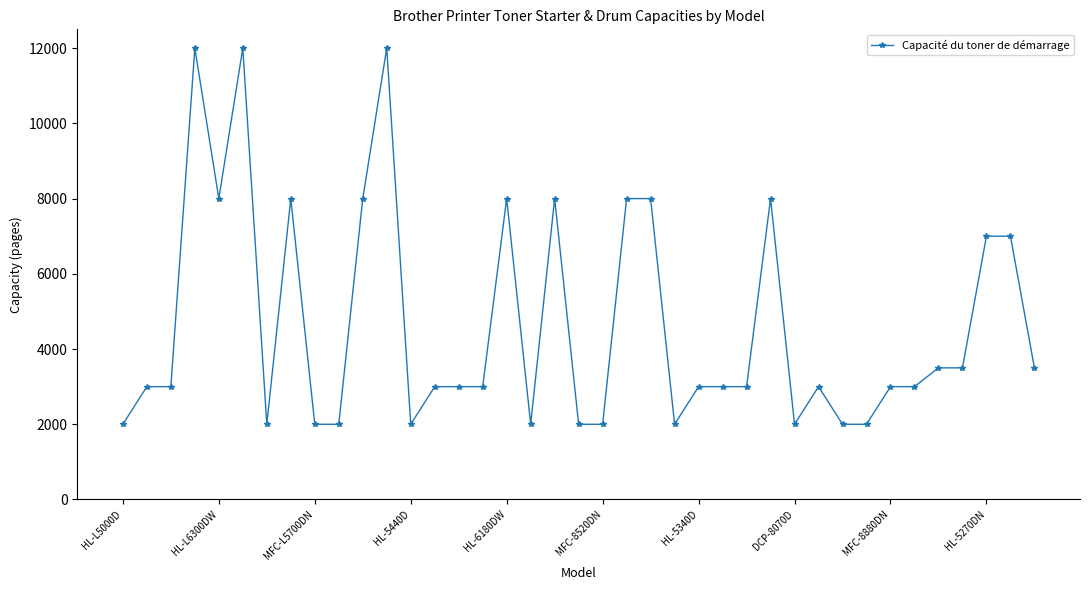

What is the maximum value shown in the chart?

12000